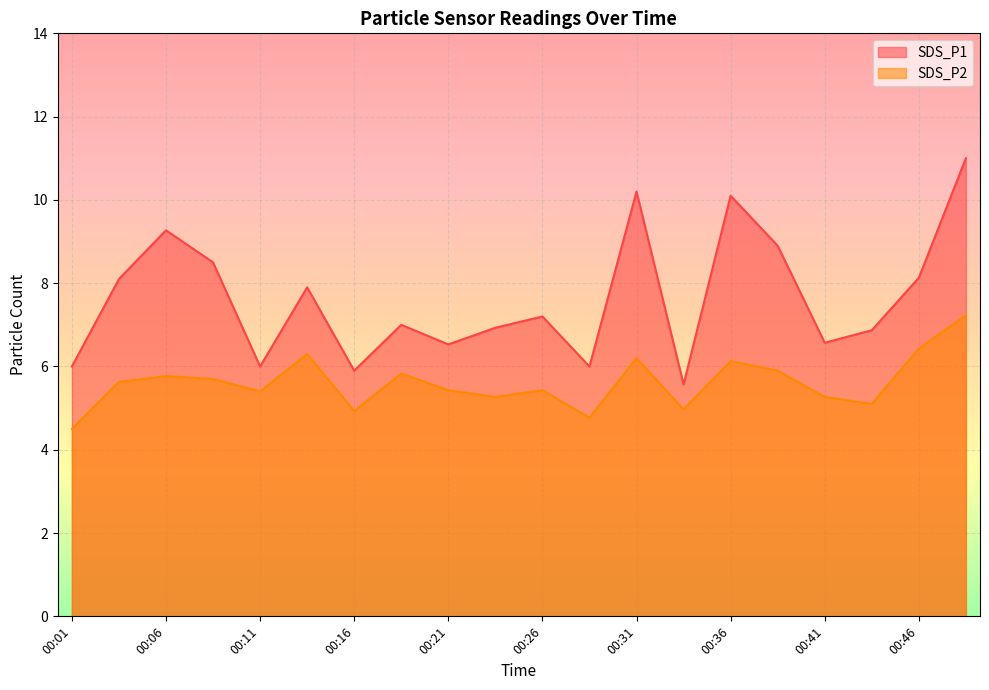

What is the difference between the SDS_P2 values at 00:21 and 00:38?

0.5